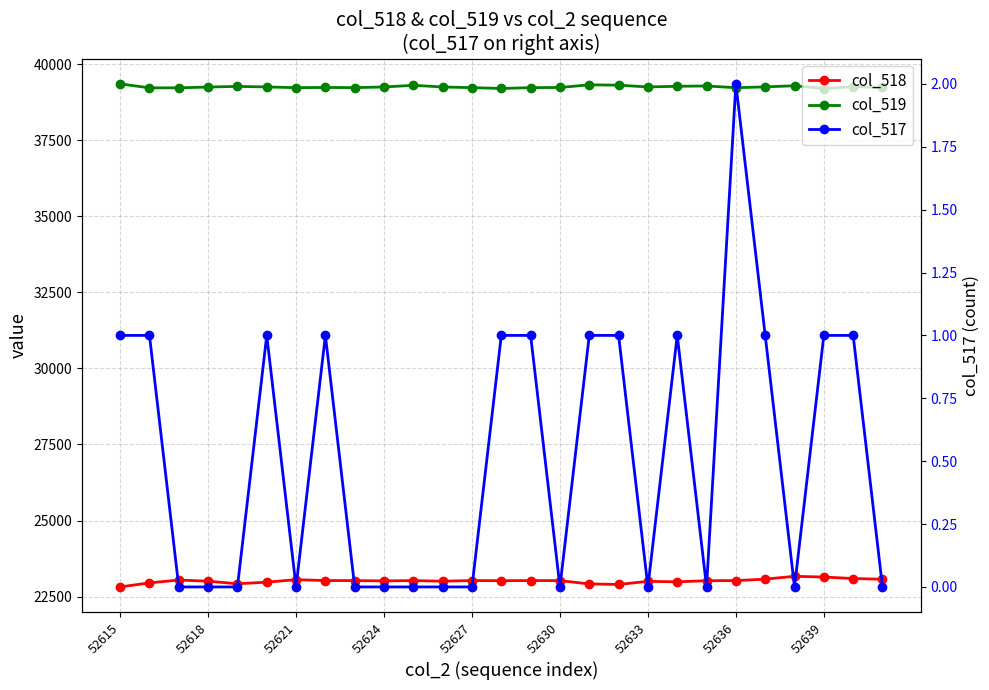

At how many categories does at least one series exceed 10298?

27